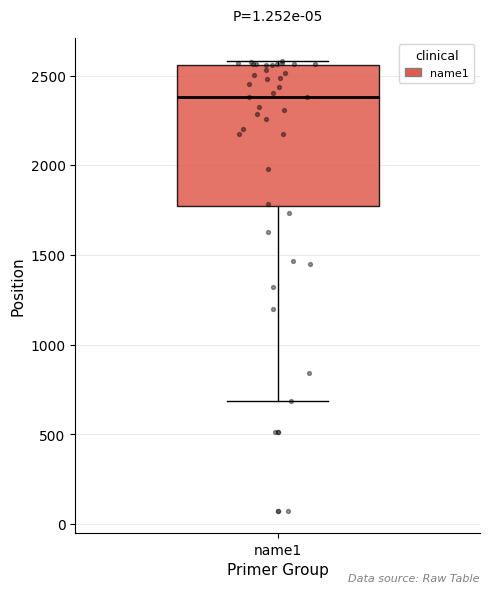

Where is the upper edge of the box for name1 on the y-axis? The values are not printed on the chart, so give them approximately, as read against the axis.

2550